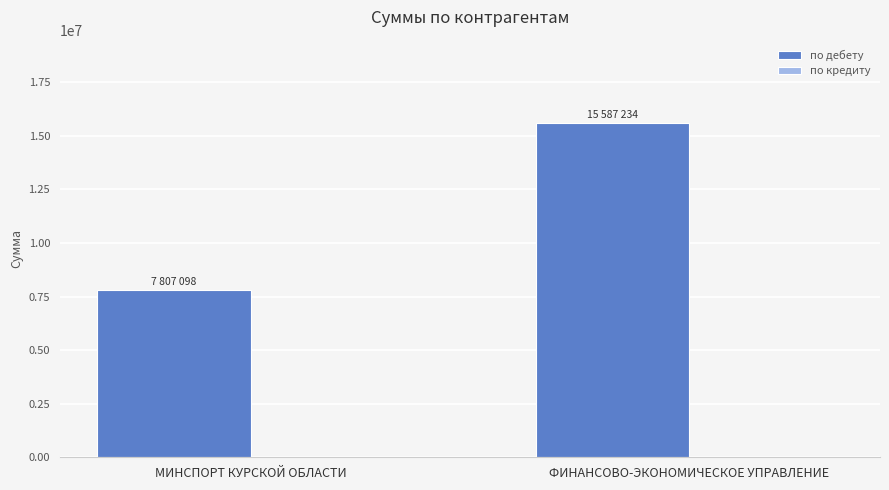

Between ФИНАНСОВО-ЭКОНОМИЧЕСКОЕ УПРАВЛЕНИЕ and МИНСПОРТ КУРСКОЙ ОБЛАСТИ, which is larger?

ФИНАНСОВО-ЭКОНОМИЧЕСКОЕ УПРАВЛЕНИЕ